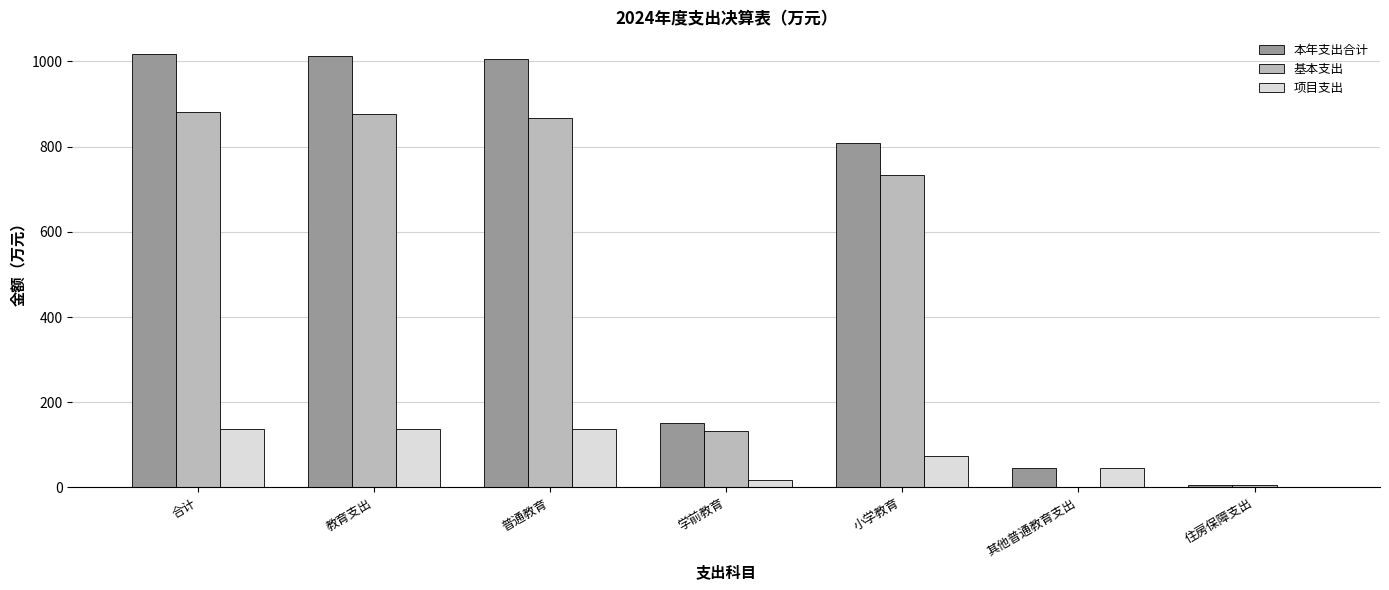

What is the sum of all 基本支出 values?

3496.5